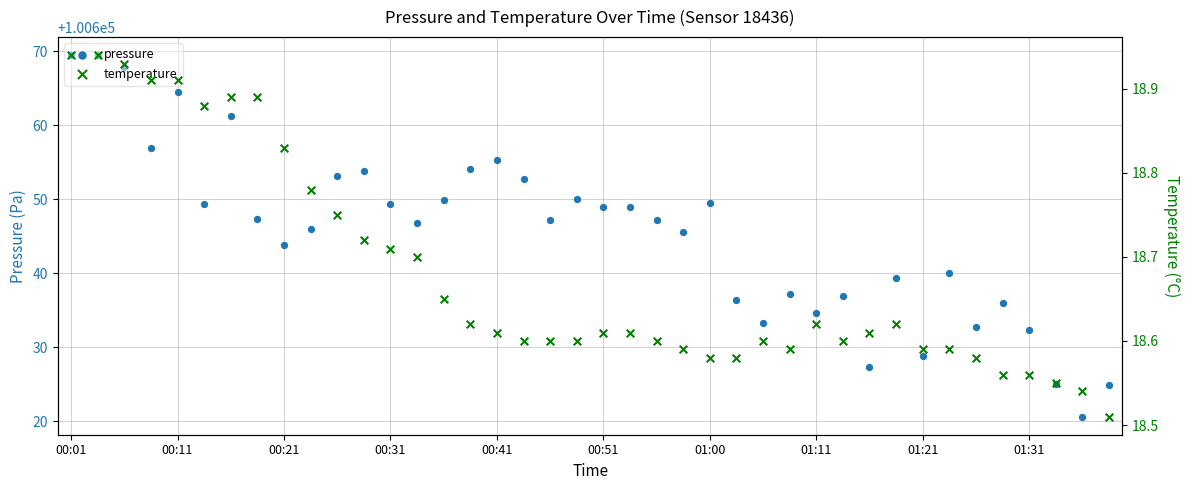

Which series has the largest total across all categories?

pressure